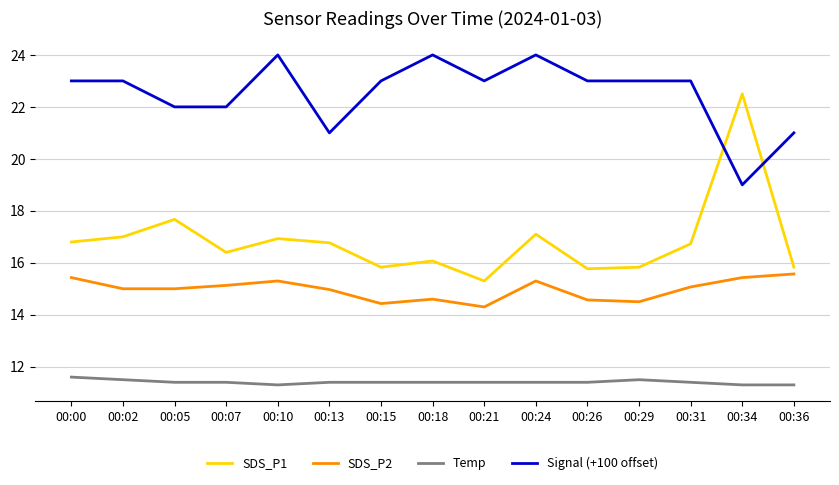

The SDS_P1 series shows 16.9 at 00:10. True or false?

True